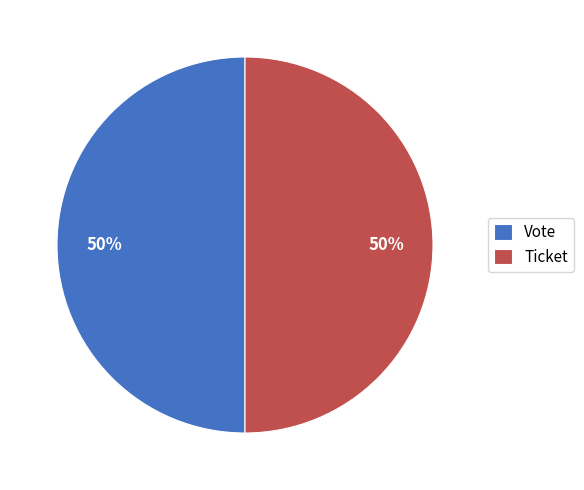

To the nearest percent, what is the difference between the largest and smallest slice percentages?

0%